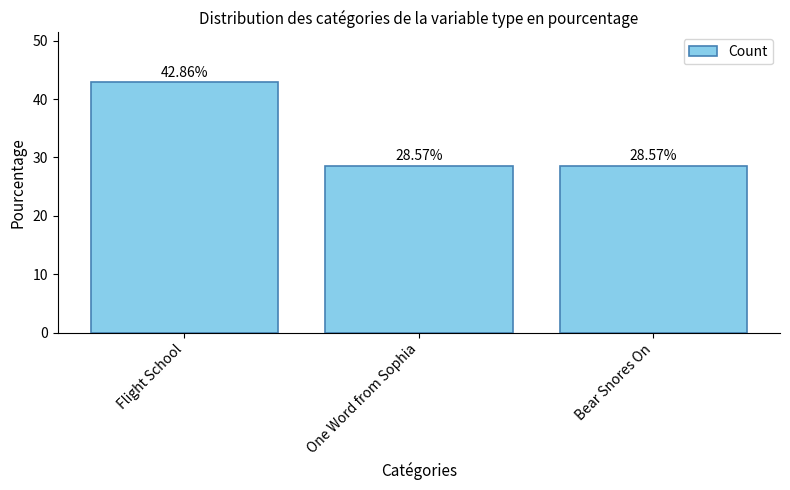

How many bars are there in total?

3